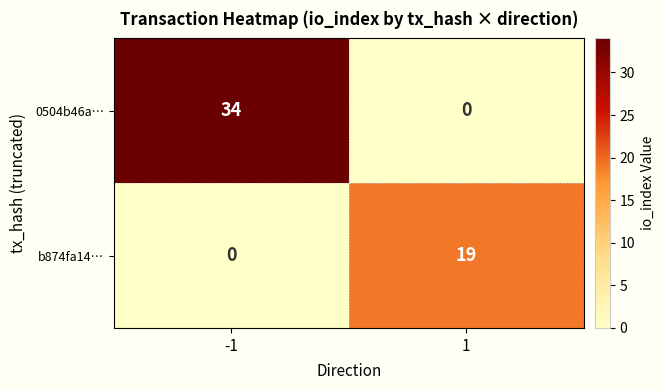

What is the maximum value shown in the chart?

34